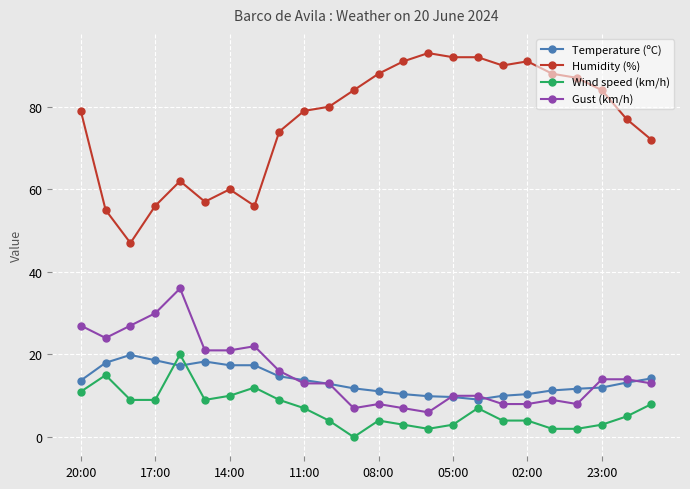

Which series has the largest total across all categories?

Humidity (%)